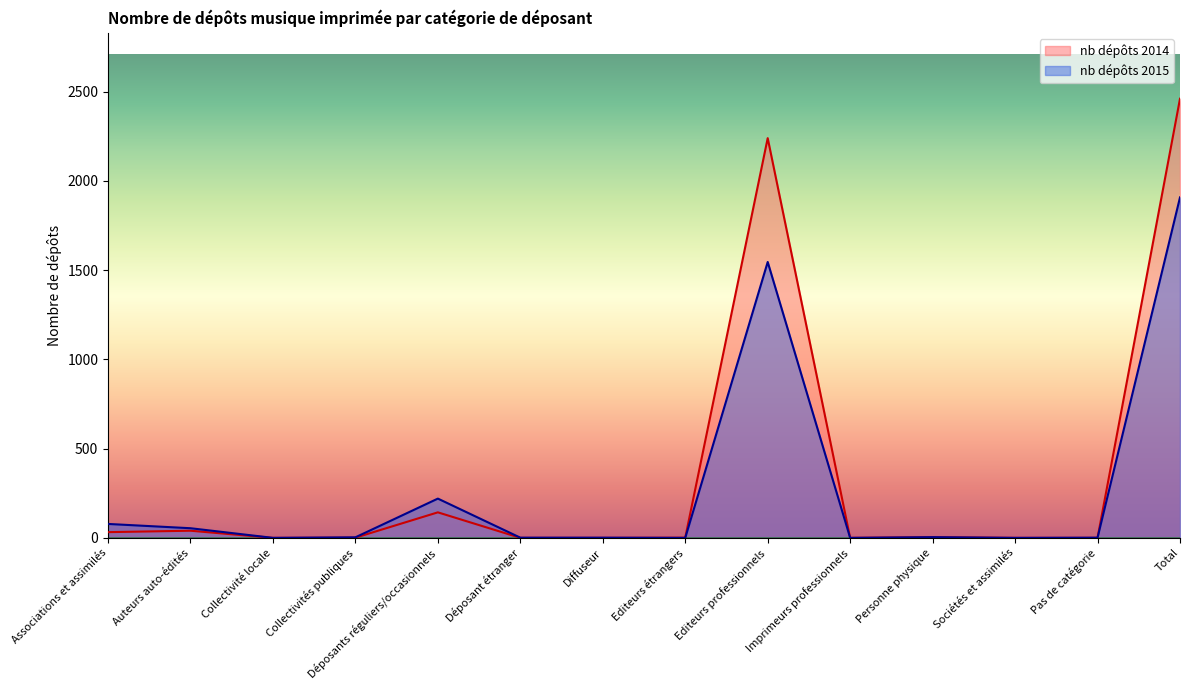

Is it true that nb dépôts 2014 equals 1534 at Collectivité locale?

False